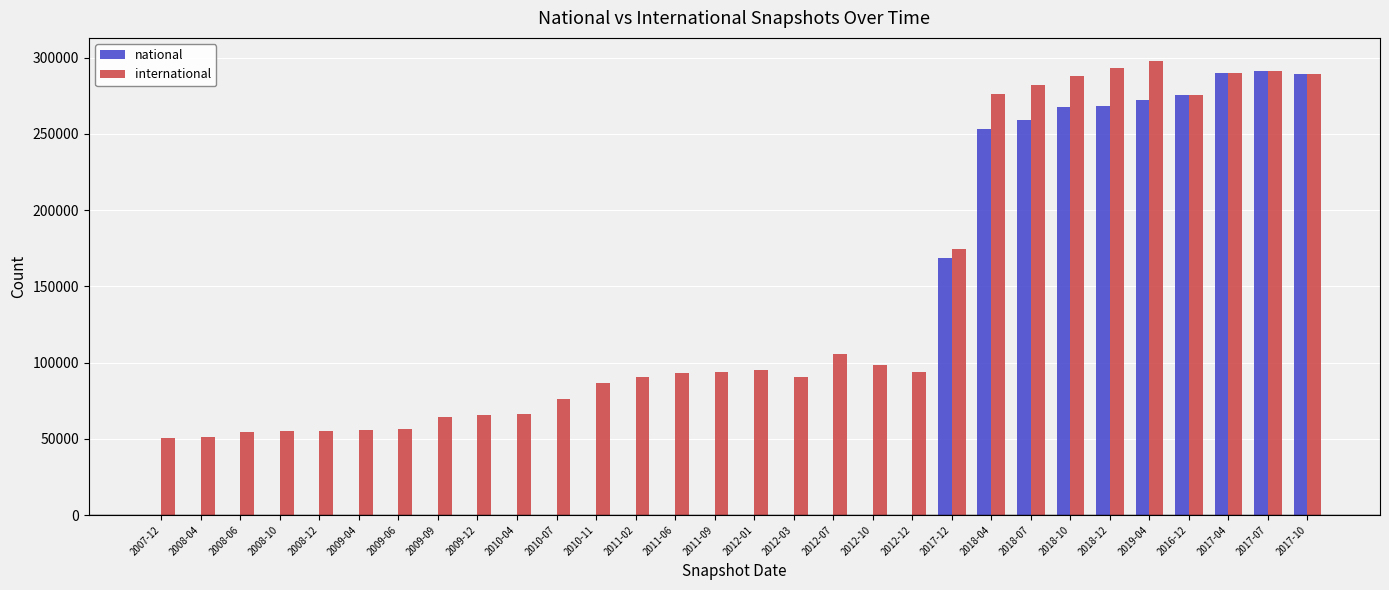

How many groups of bars are there?

30